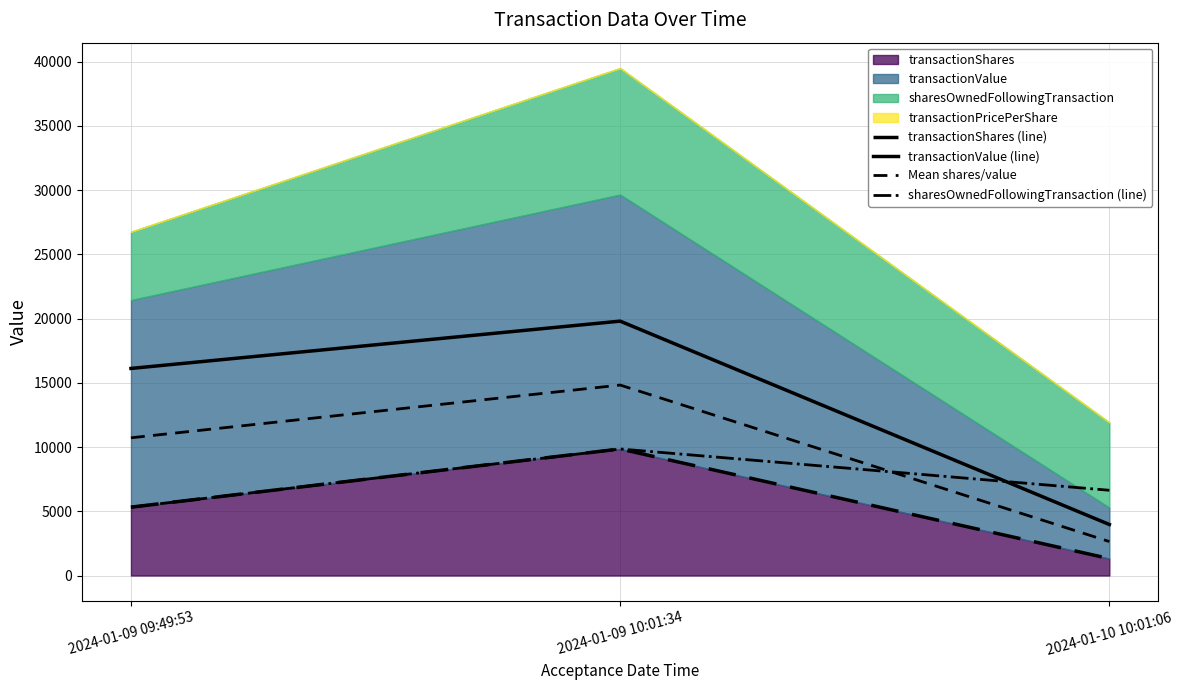

What is the label of the 1st point from the left?

2024-01-09 09:49:53